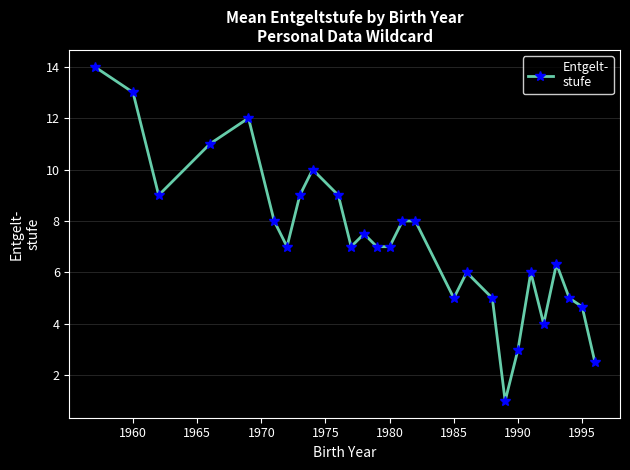

How many lines are shown in the chart?

1